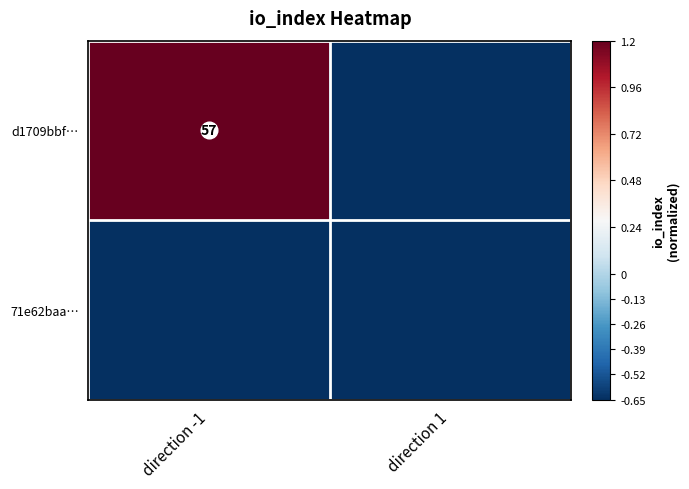

How many data points in d1709bbf… are above 1?

1